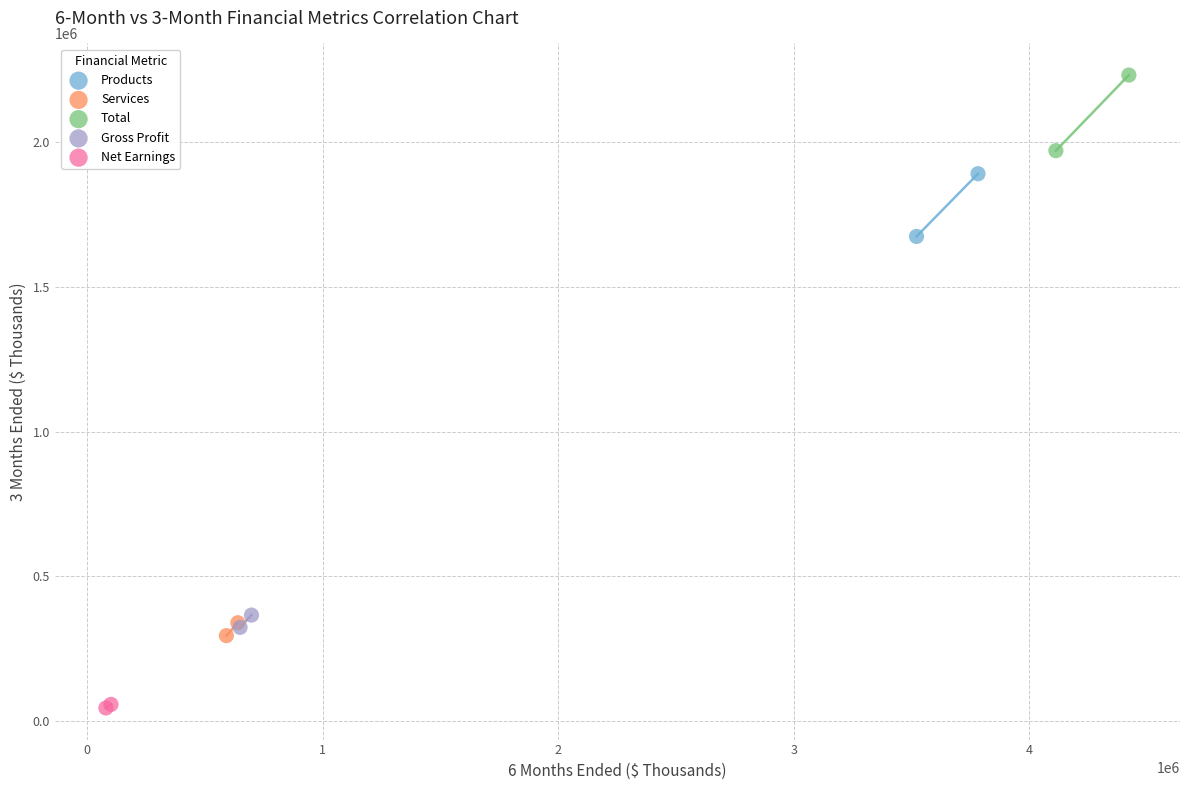

Which series contains the highest Y value?

Total